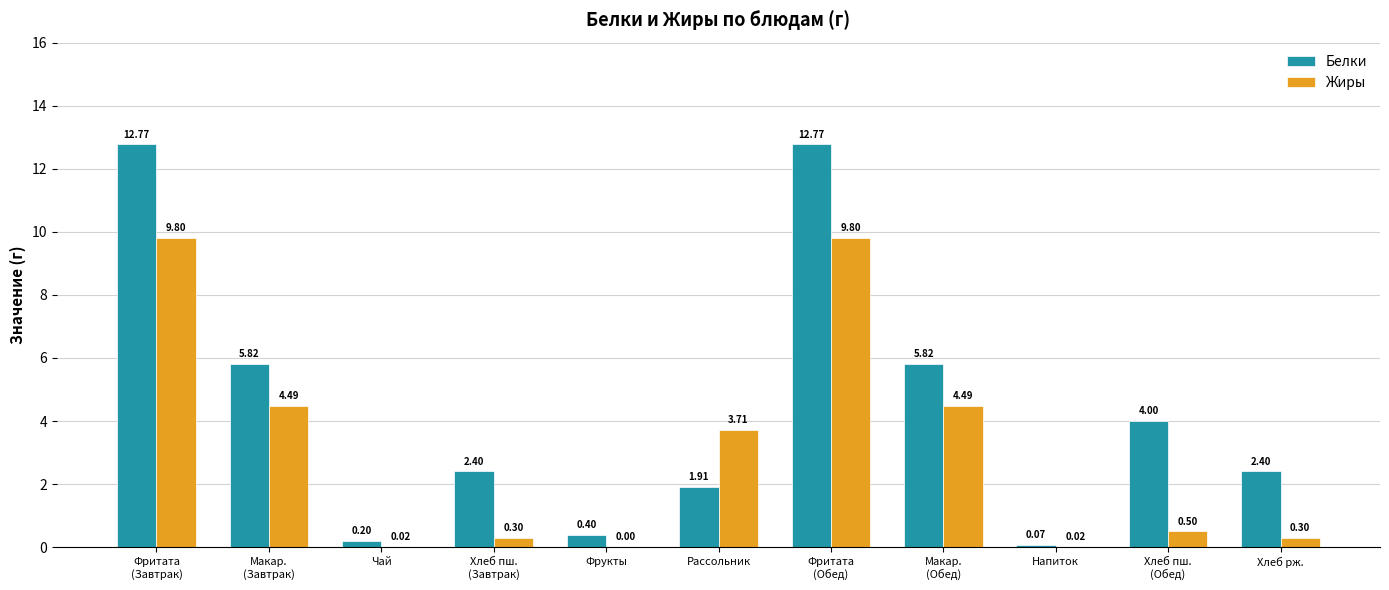

At which label is Жиры closest to 4?

Рассольник